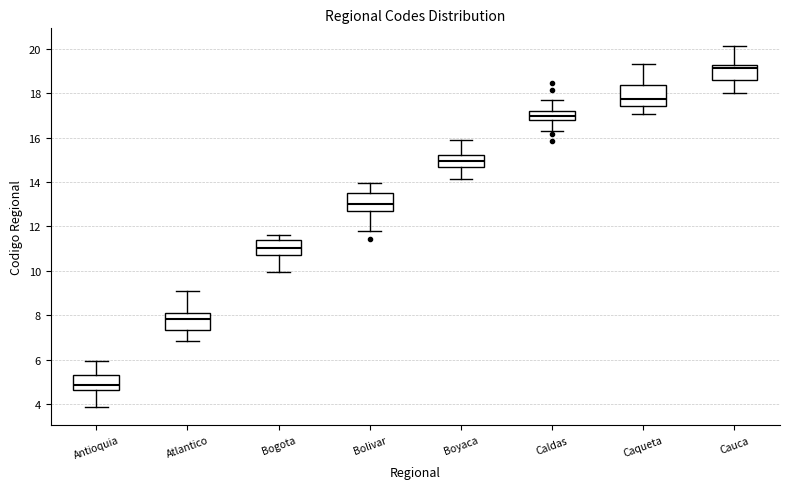

Which box has the highest median line?

Cauca